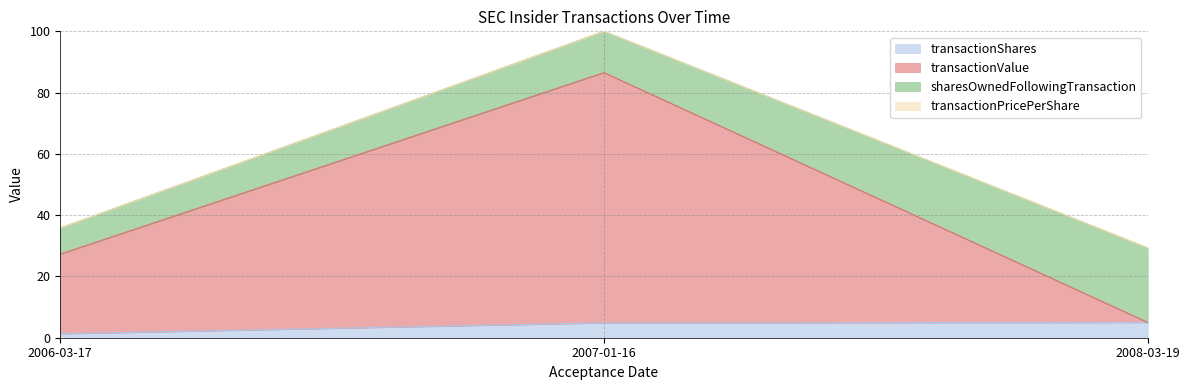

At which category is the sum across all series the highest?

2007-01-16